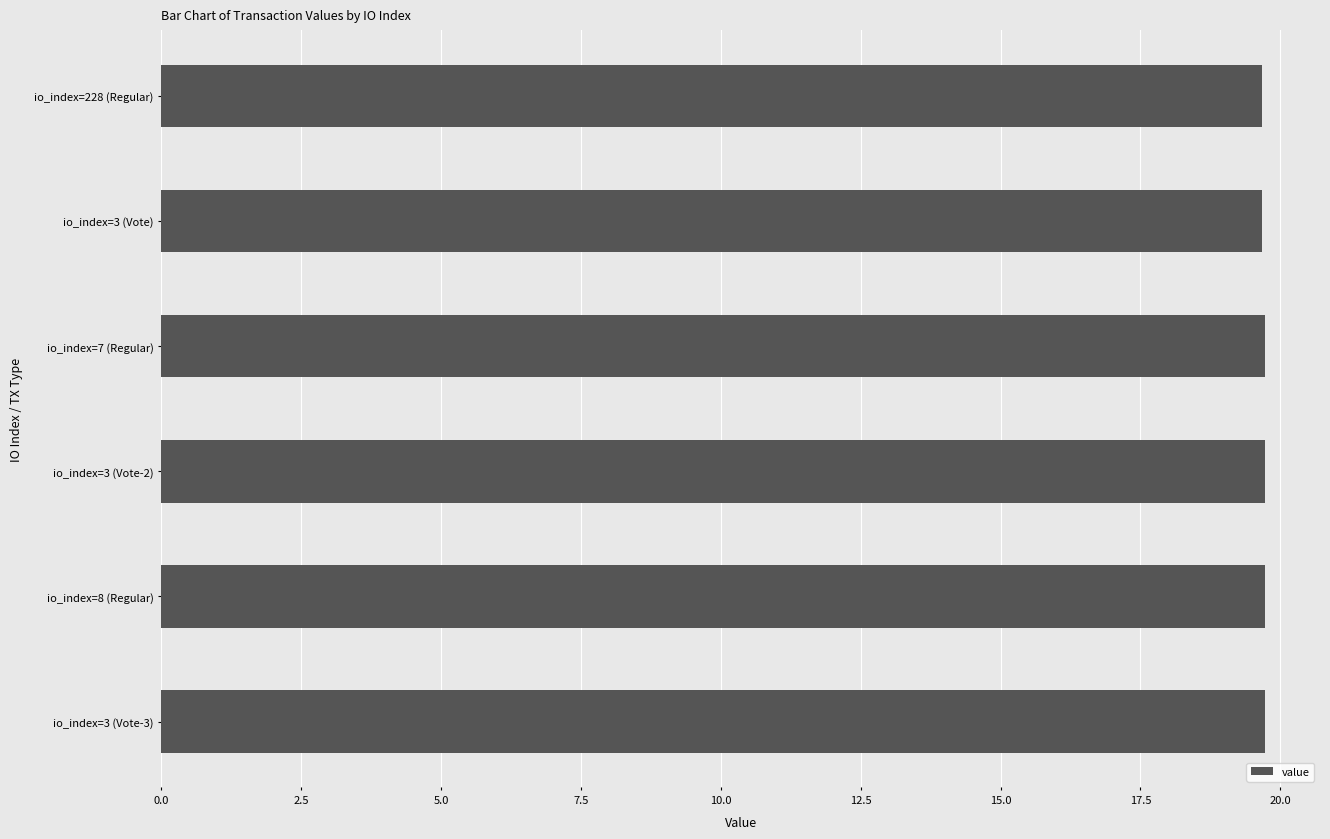

Are the bars horizontal?

Yes